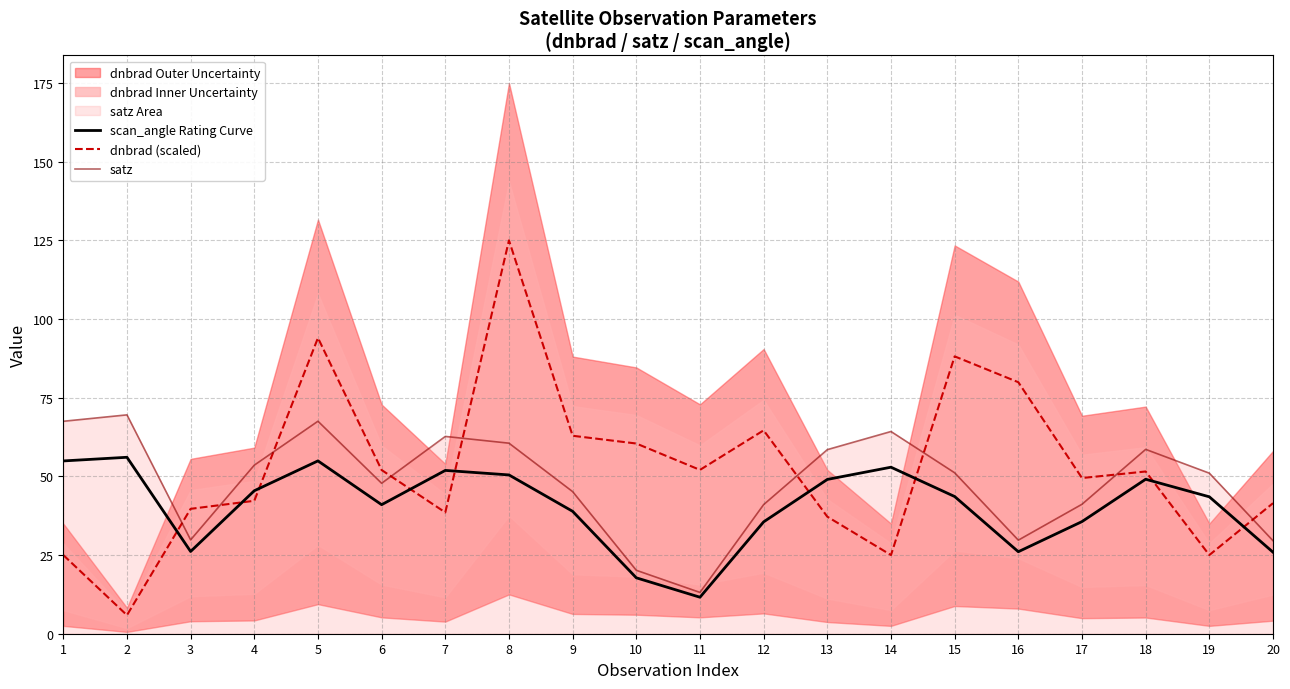

At 11, list the series in order from largest to smallest.

dnbrad (scaled), satz, scan_angle Rating Curve